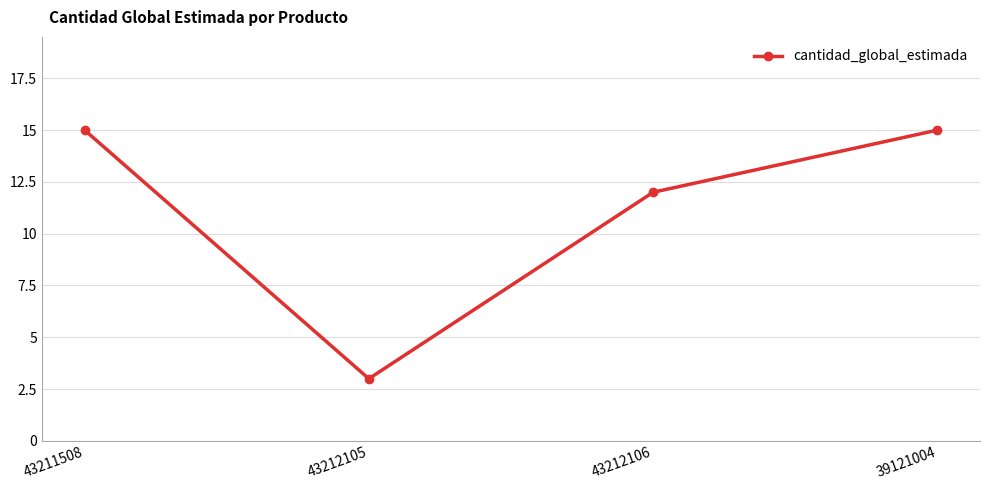

What is the maximum value shown in the chart?

15